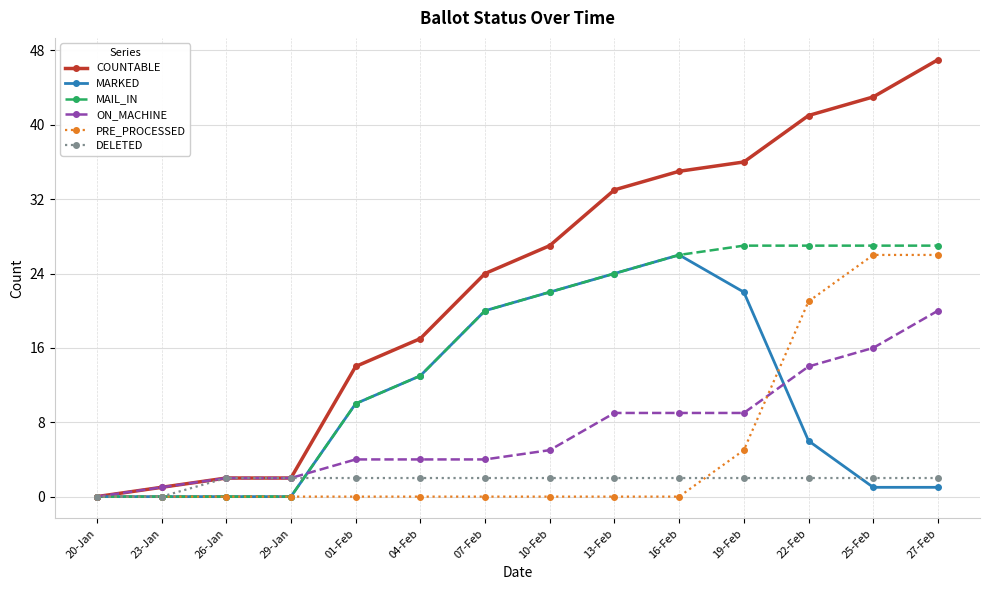

Is the value of ON_MACHINE at 20-Jan greater than the value of COUNTABLE at 27-Feb?

No